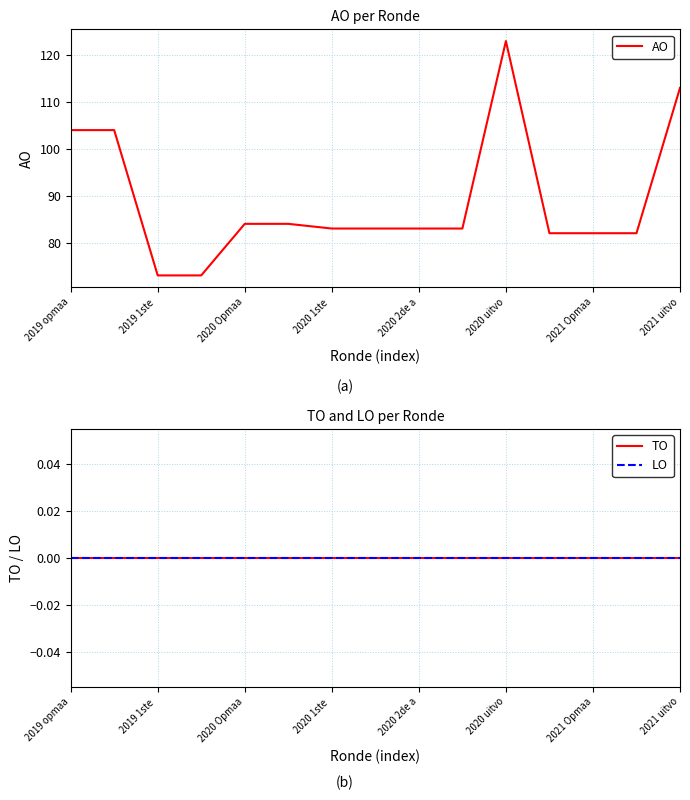

At which label does AO reach its peak?

2020 uitvo